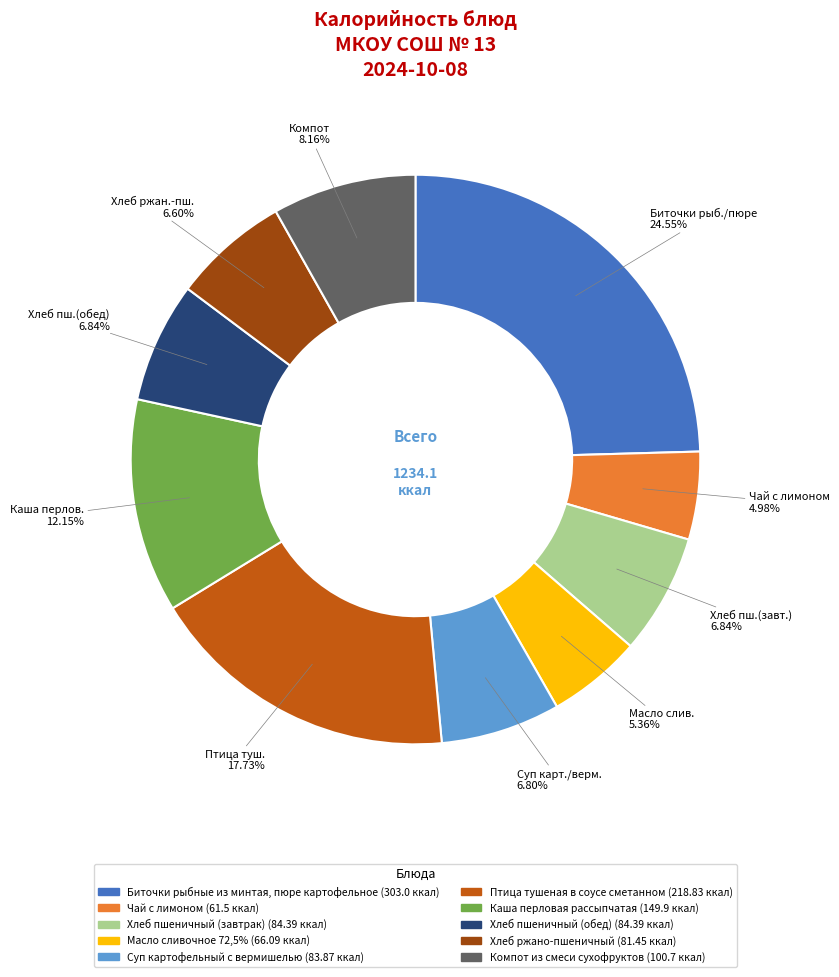

What is the ratio of the value at Биточки рыбные из минтая, пюре картофельное to the value at Хлеб пшеничный (завтрак)?

3.6